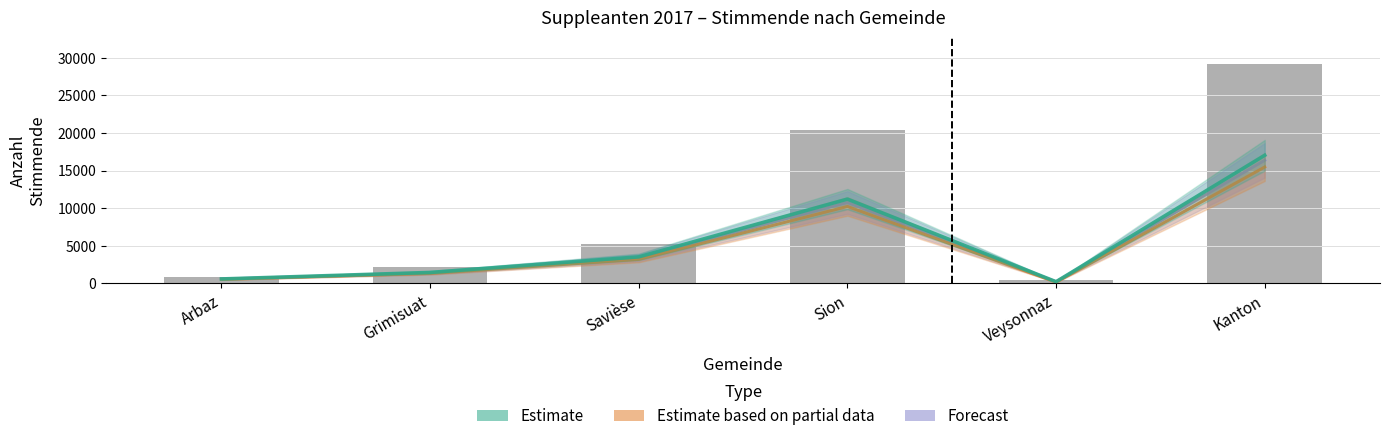

Is it true that Estimate based on partial data equals 1343 at Grimisuat?

True